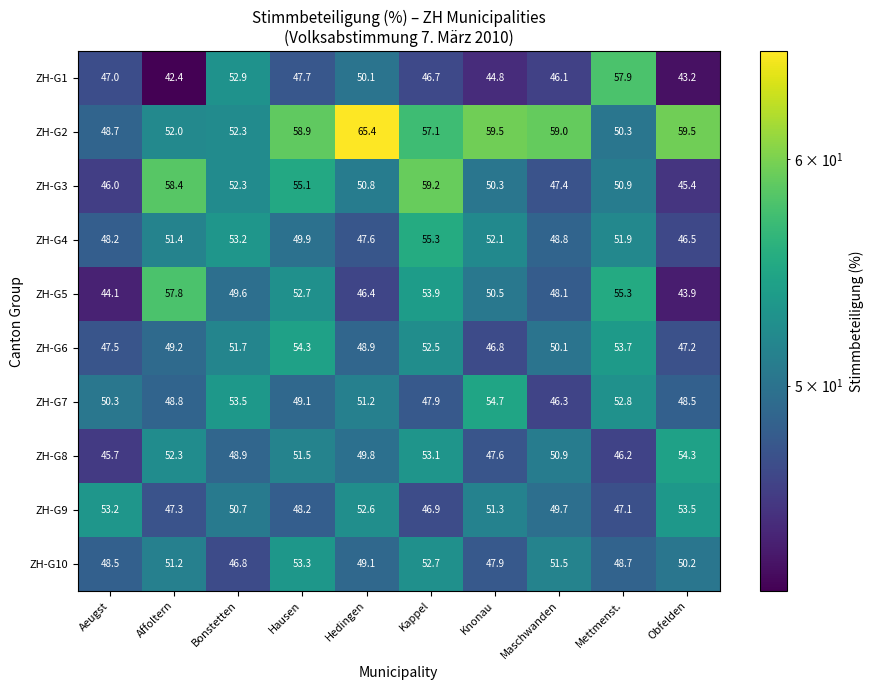

At Hedingen, list the series in order from smallest to largest.

ZH-G5, ZH-G4, ZH-G6, ZH-G10, ZH-G8, ZH-G1, ZH-G3, ZH-G7, ZH-G9, ZH-G2